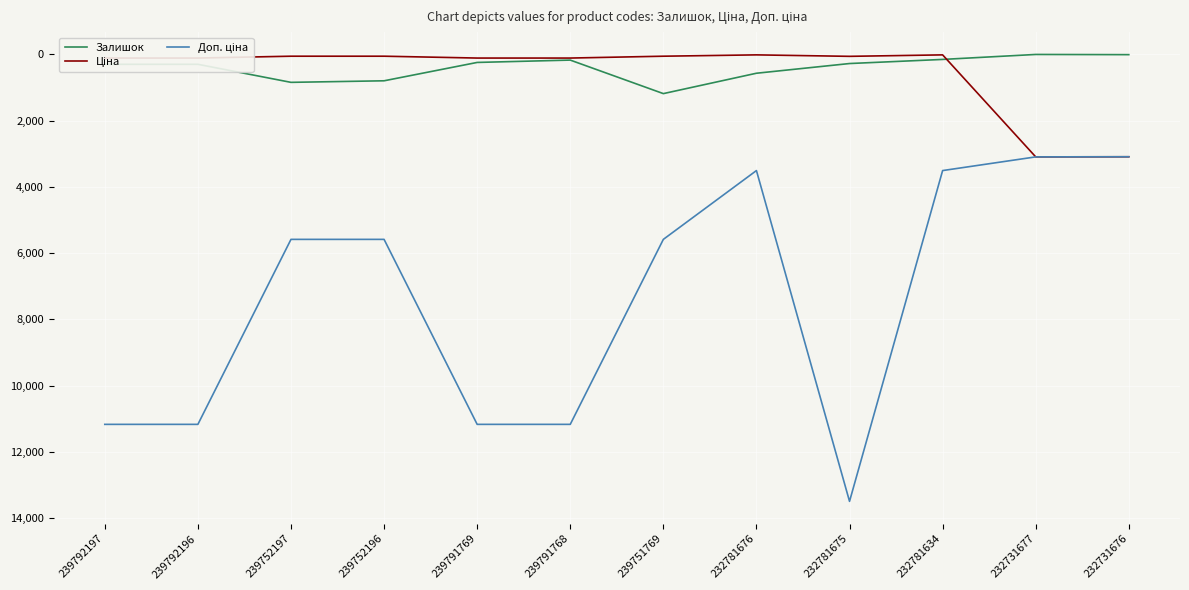

What is the spread (max minus min) of values at 232731677?

3092.0